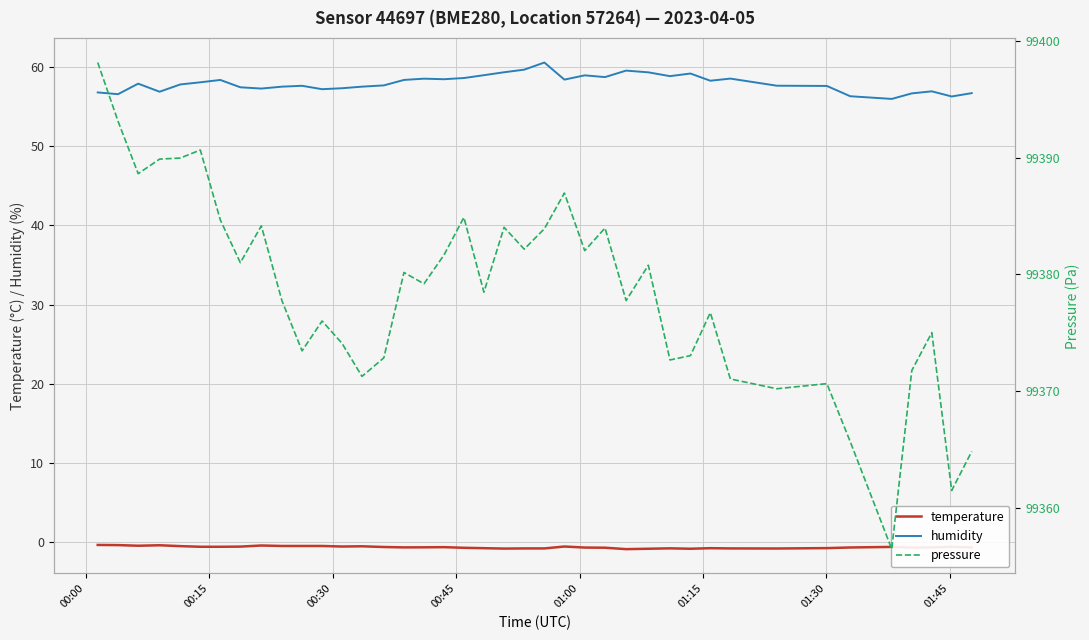

True or false: temperature and humidity intersect in this chart.

False